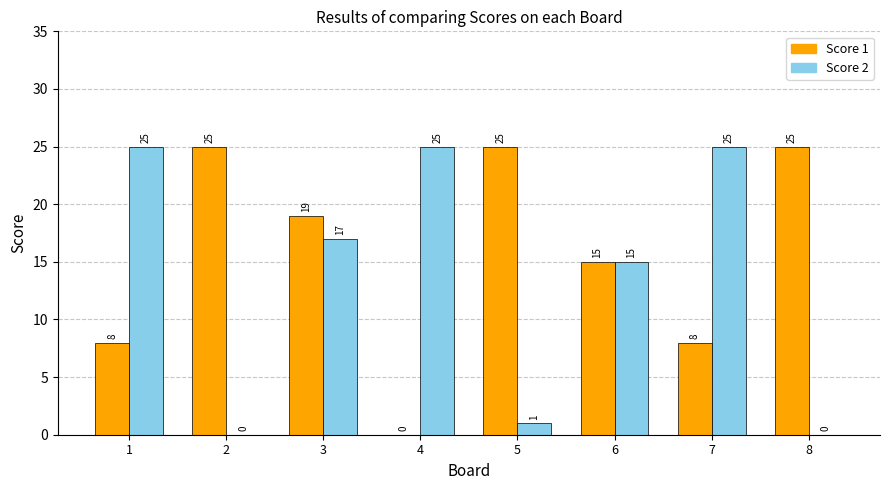

At which category is the sum across all series the highest?

3